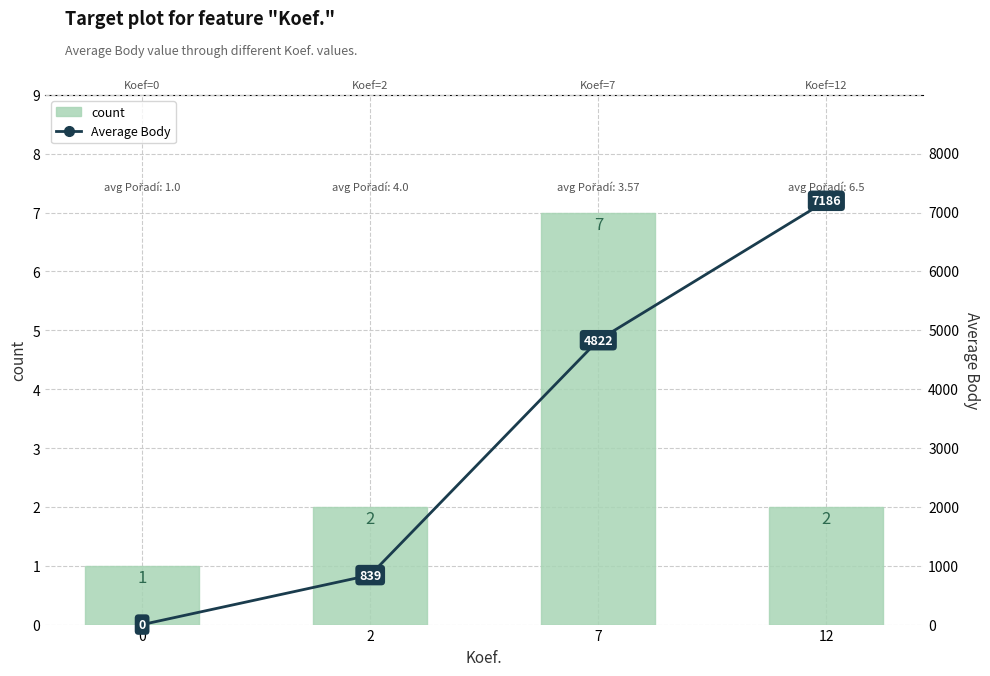

How many values in the Average Body series are below 4822?

2